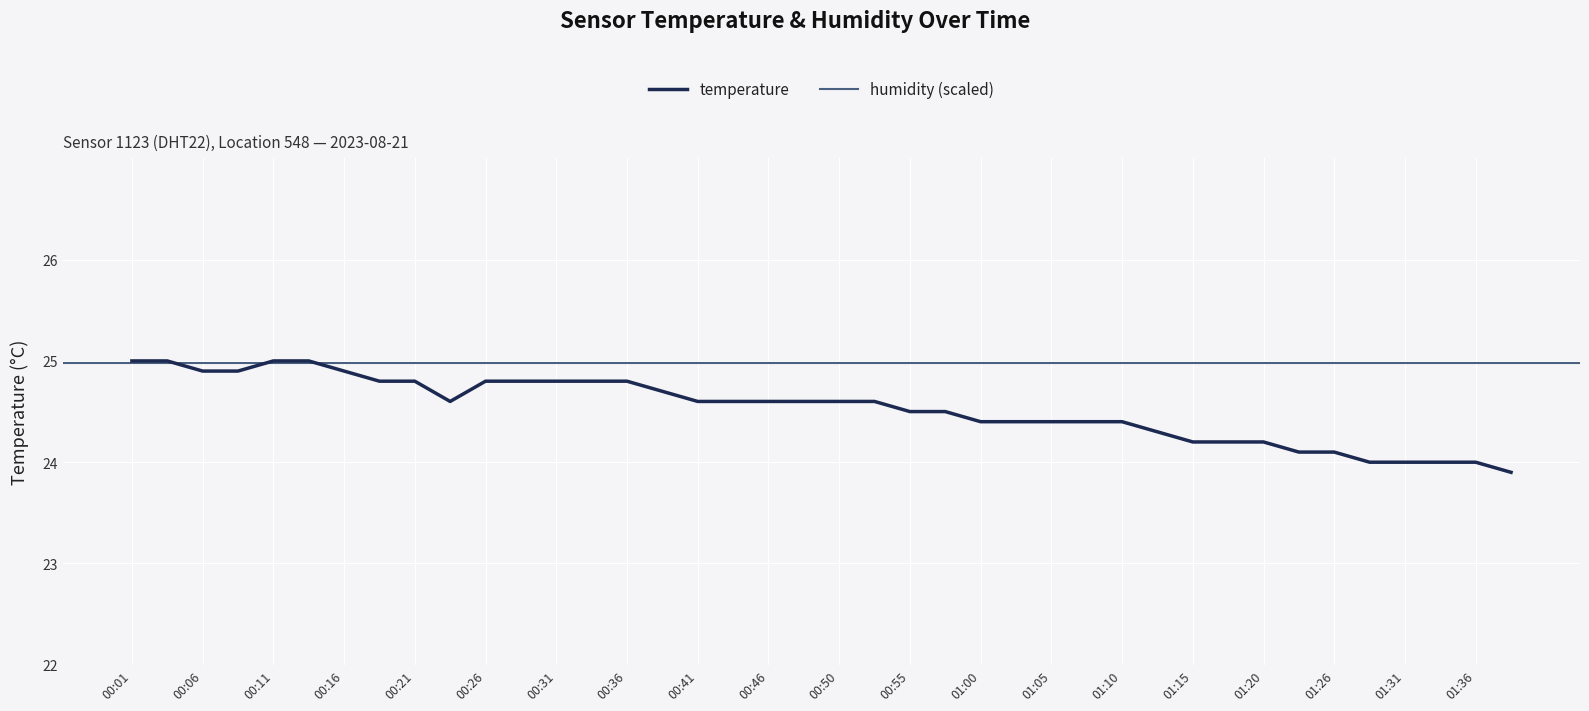

Where does the data first go above 24?

00:01